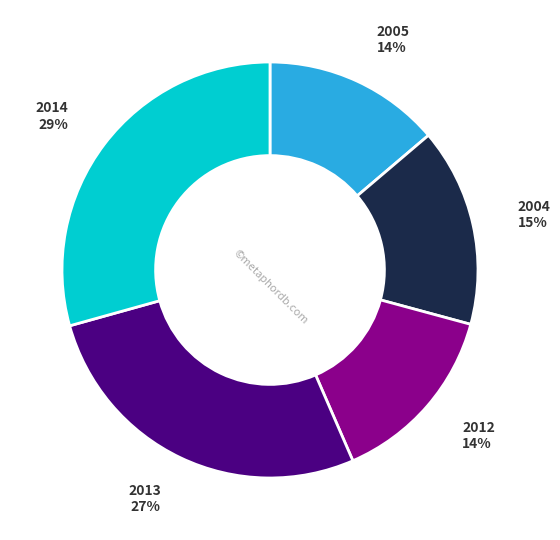

Is the sum of 2013 and 2012 greater than half?

No